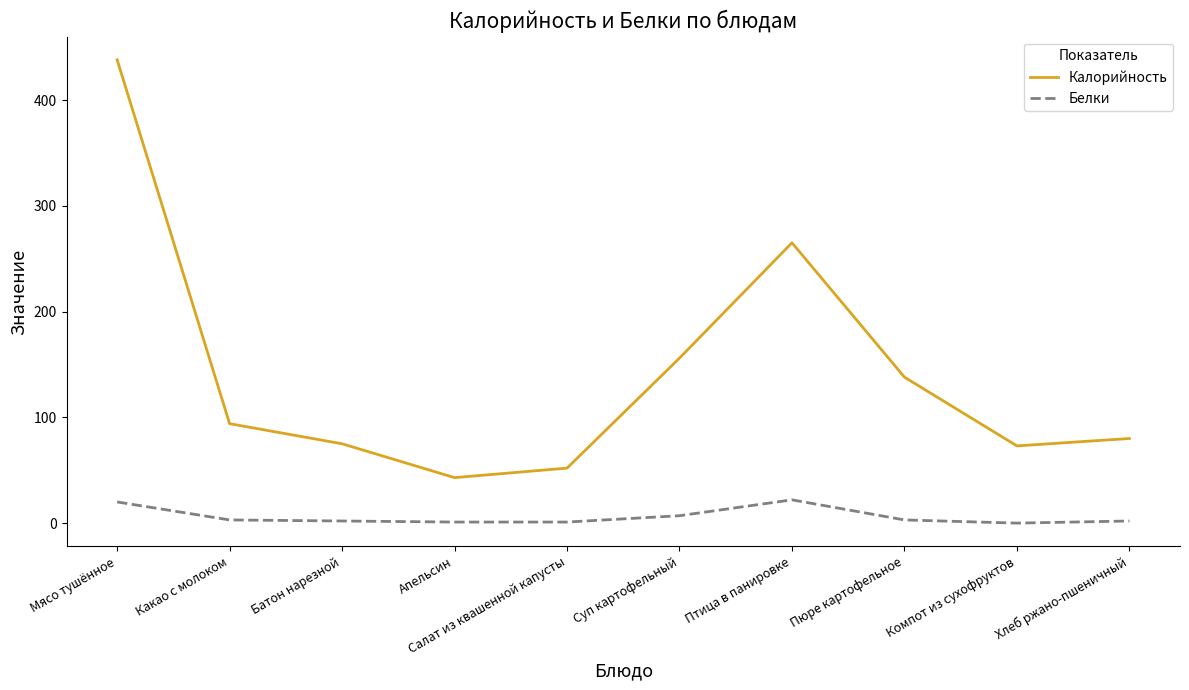

Which series has the widest spread of values?

Калорийность